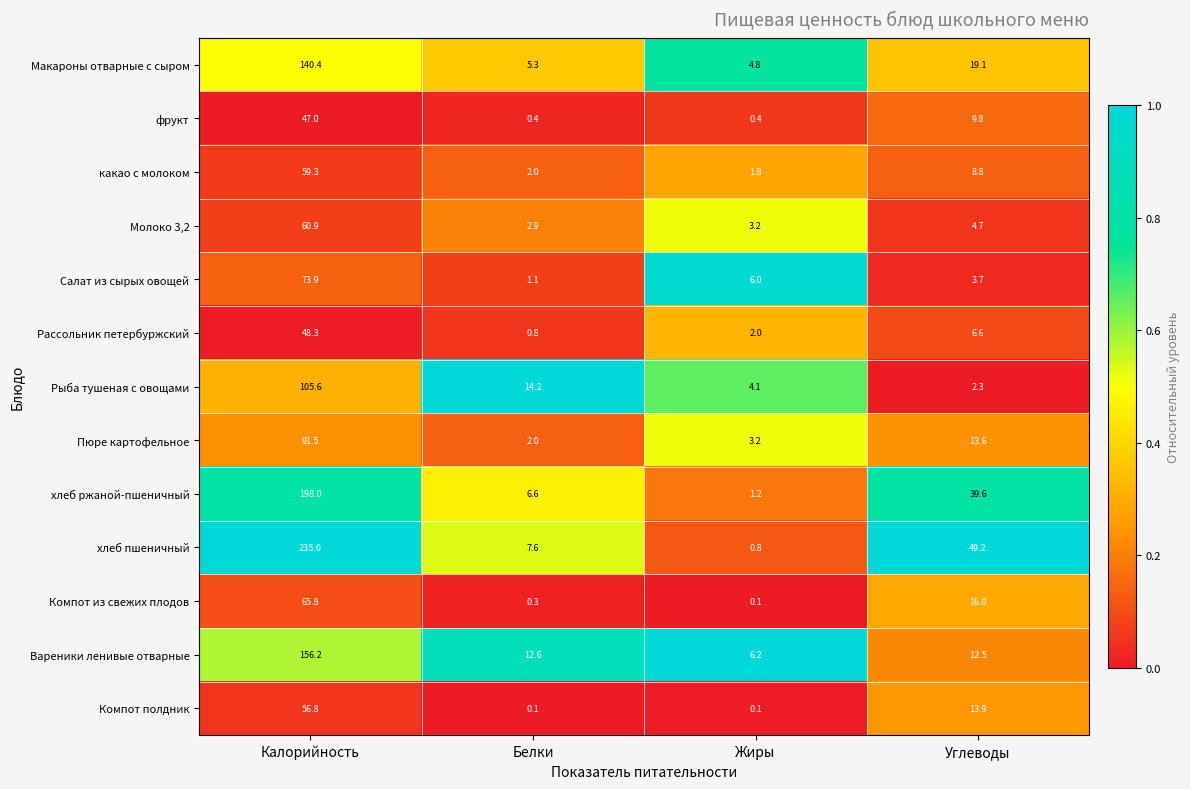

Between Белки and Жиры, which series saw the biggest shift?

Рыба тушеная с овощами